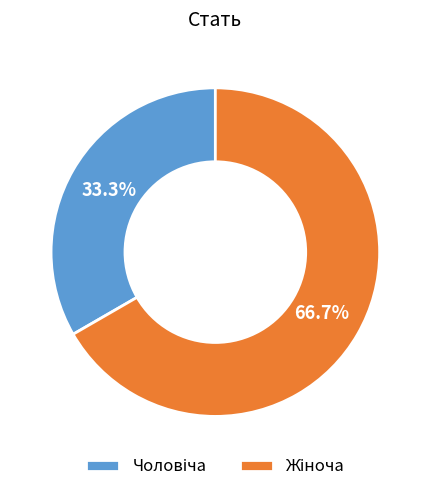

Is there a majority slice in this chart?

Yes